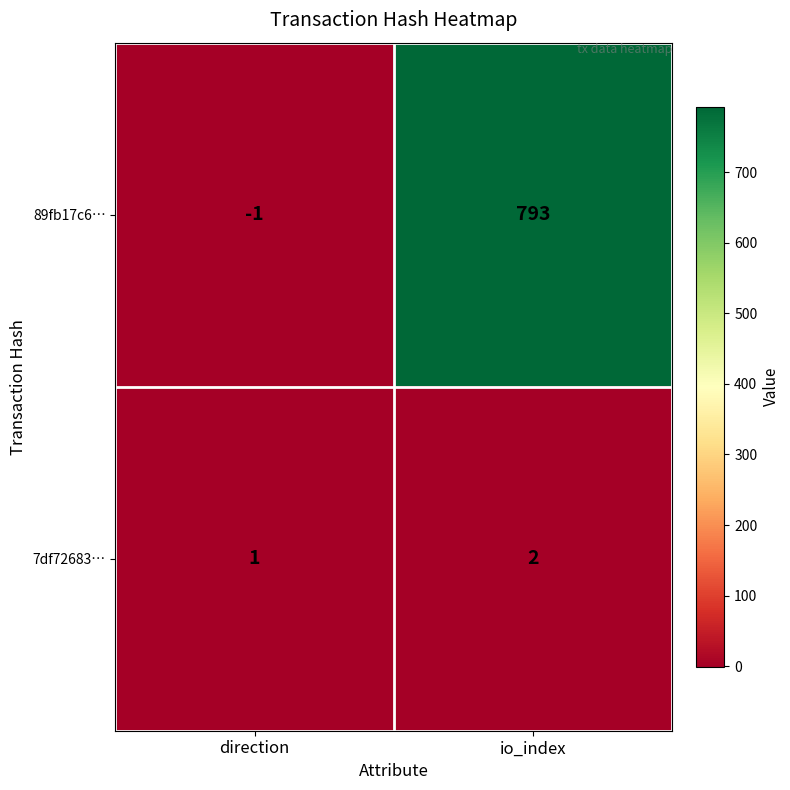

Between direction and io_index, which series saw the biggest shift?

89fb17c6…